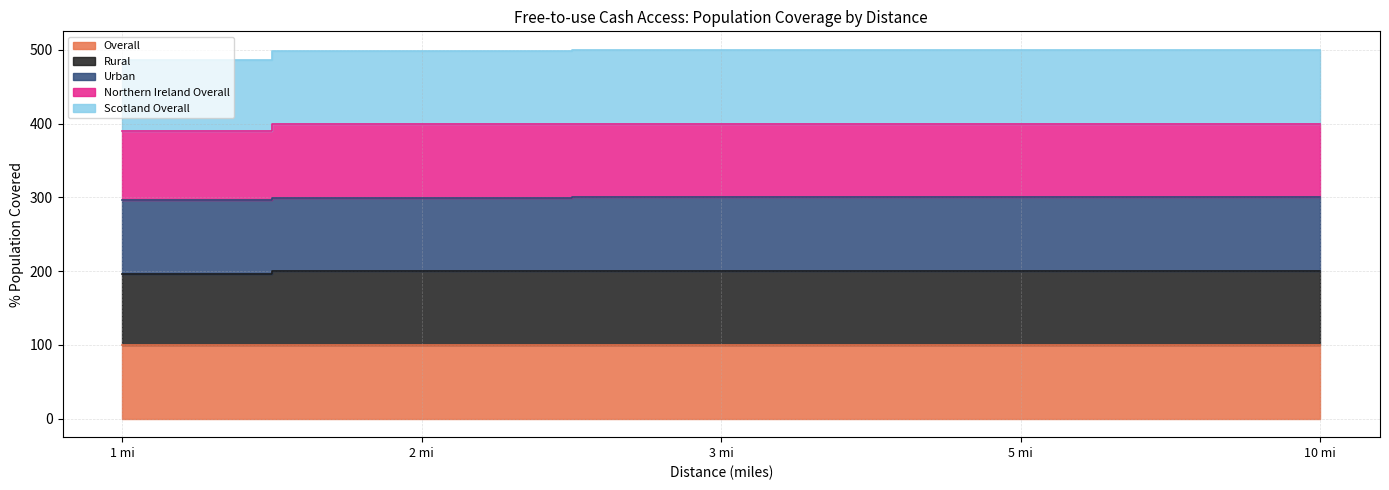

True or false: Scotland Overall and Overall cross at least once.

False